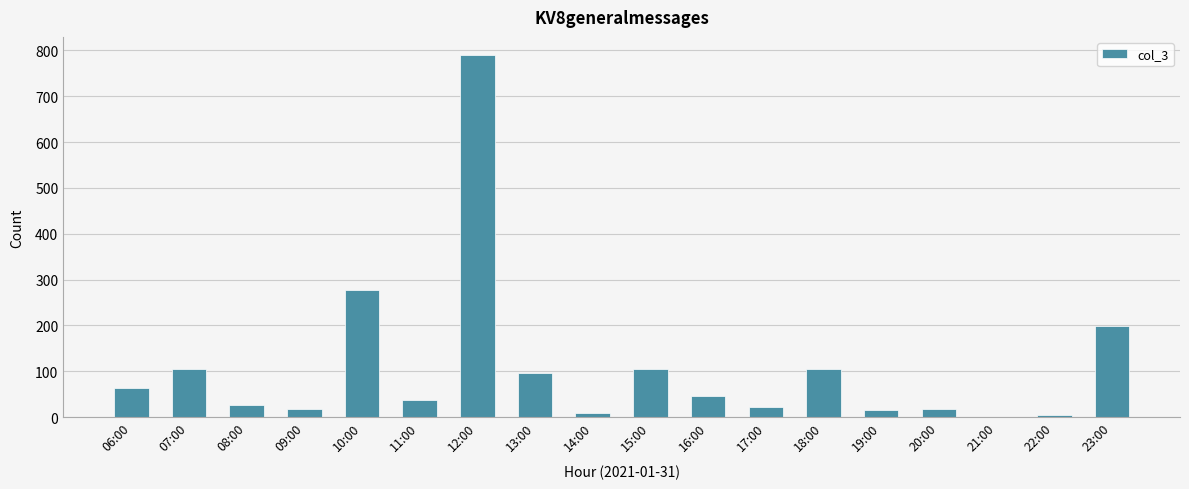

Is it true that the value at 13:00 is 47?

False